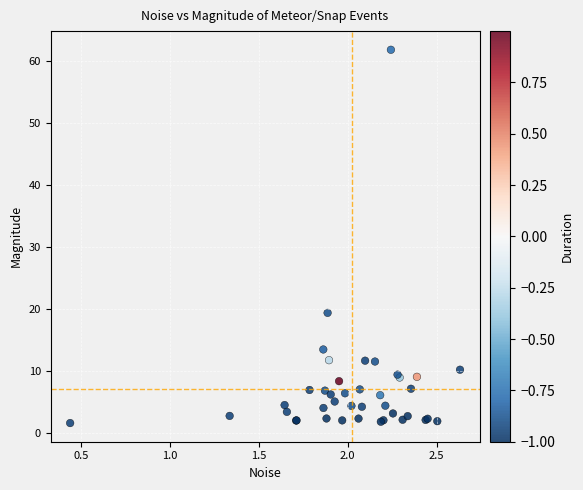

What Y value in the scatter plot is closest to 31?

19.4